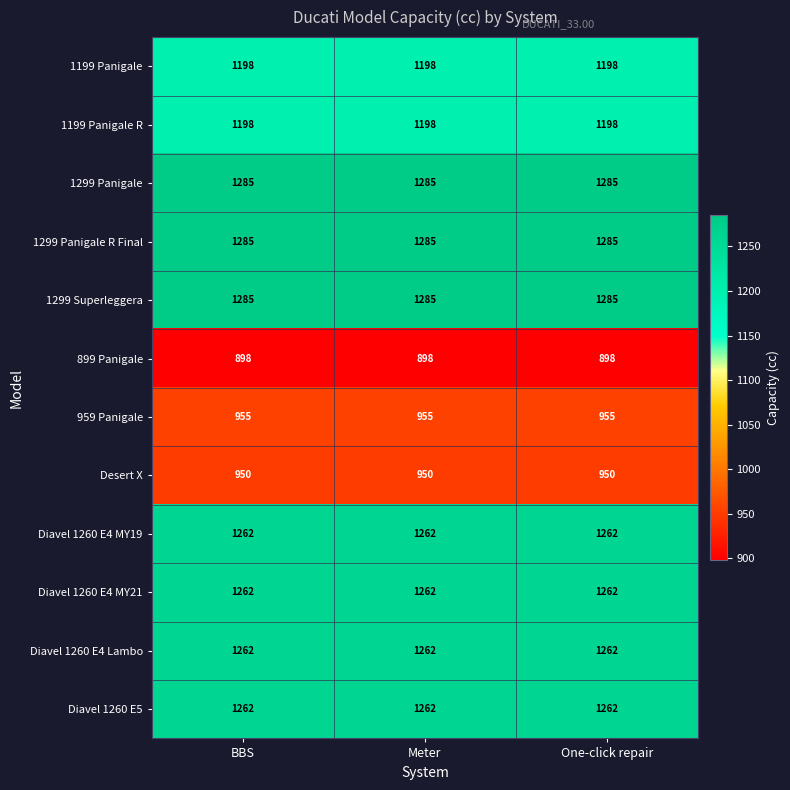

What is the spread (max minus min) of values at One-click repair?

387